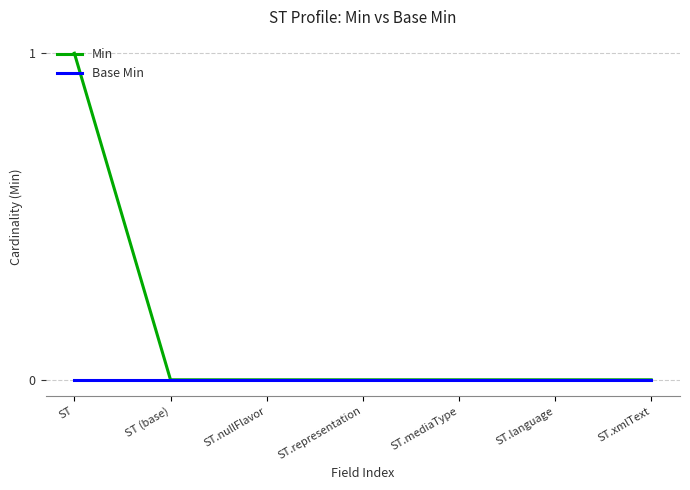

Which label corresponds to the largest value in the chart?

ST